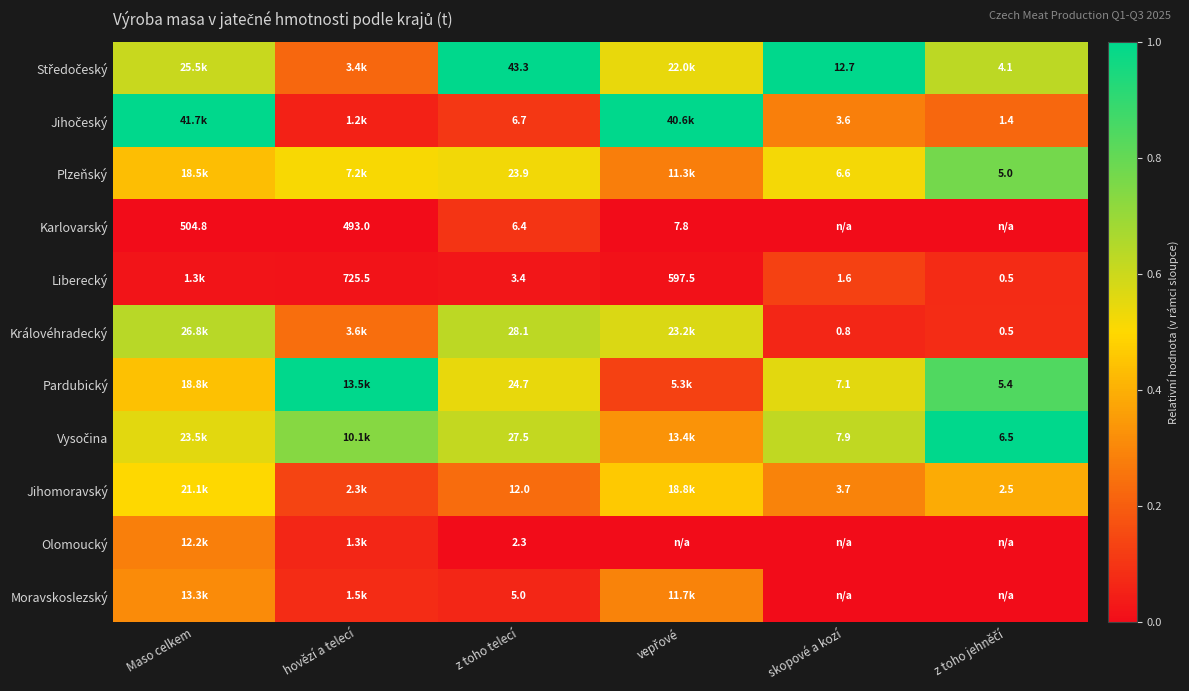

Is the value of Plzeňský at z toho telecí greater than the value of Jihomoravský at skopové a kozí?

Yes